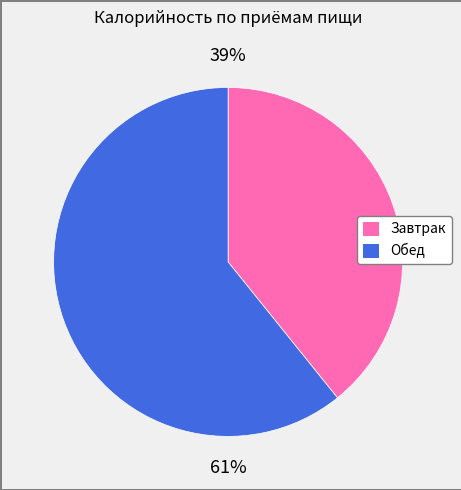

Does Завтрак represent more than half of the total?

No